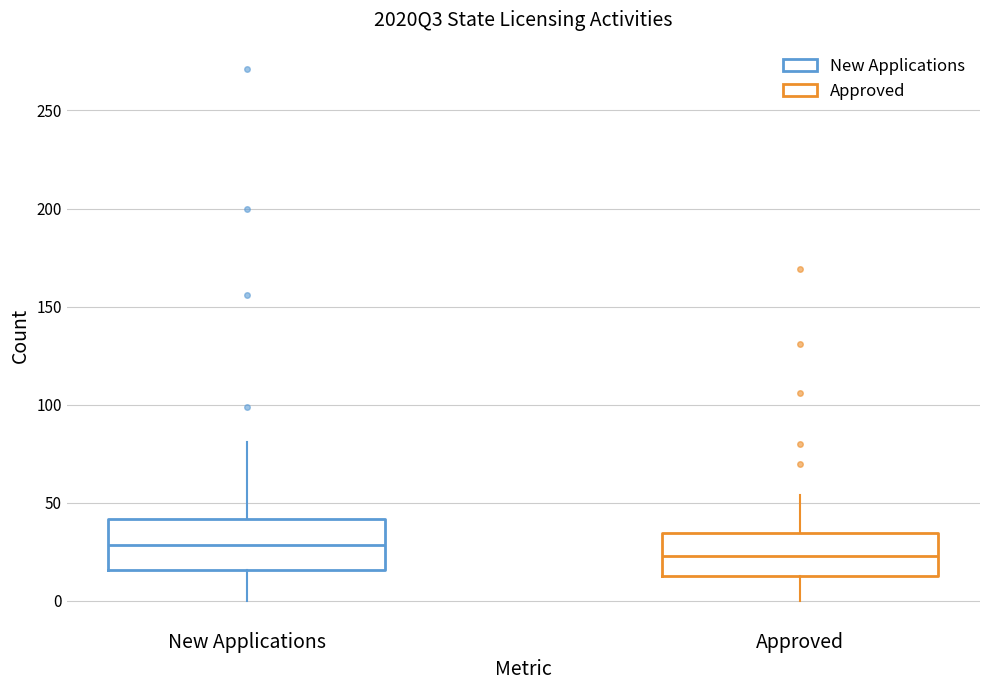

Where is the lower edge of the box for Approved on the y-axis? The values are not printed on the chart, so give them approximately, as read against the axis.

15